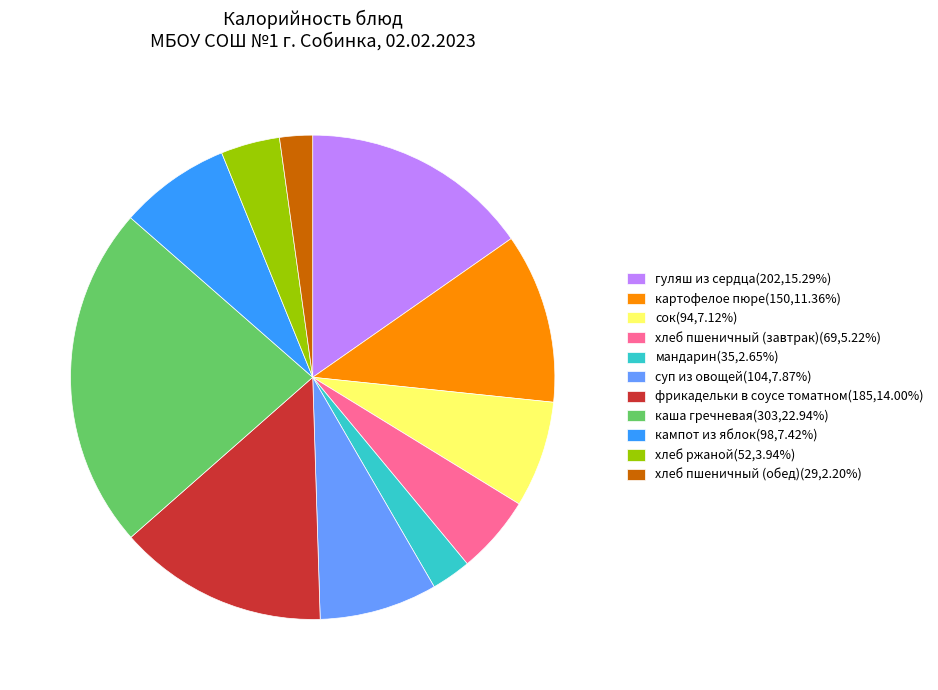

The хлеб пшеничный (обед) slice represents 10% of the pie. True or false?

False